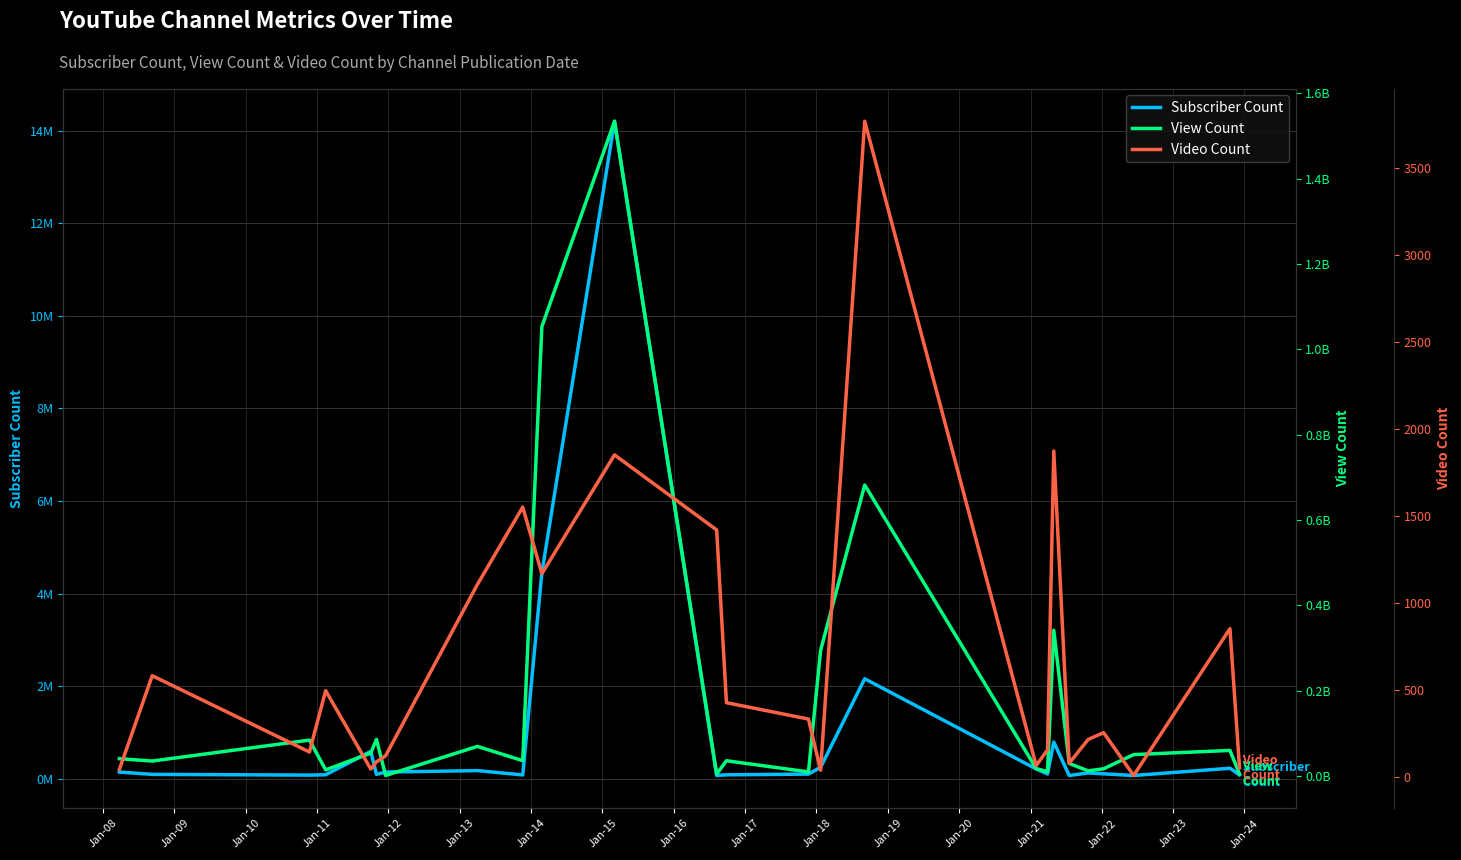

What is the label of the 21st point from the right?

Jan-11